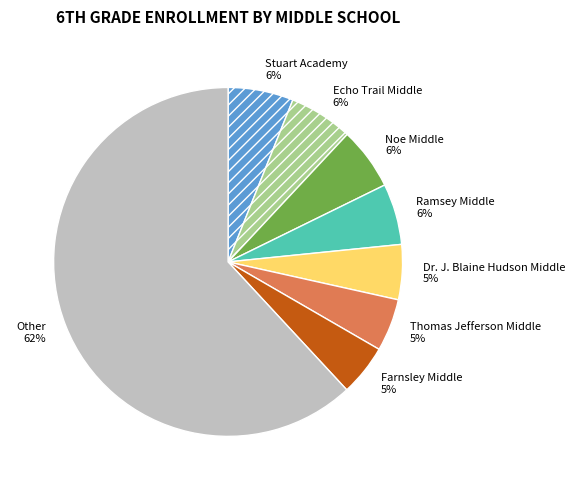

What is the largest slice in the pie chart?

Other